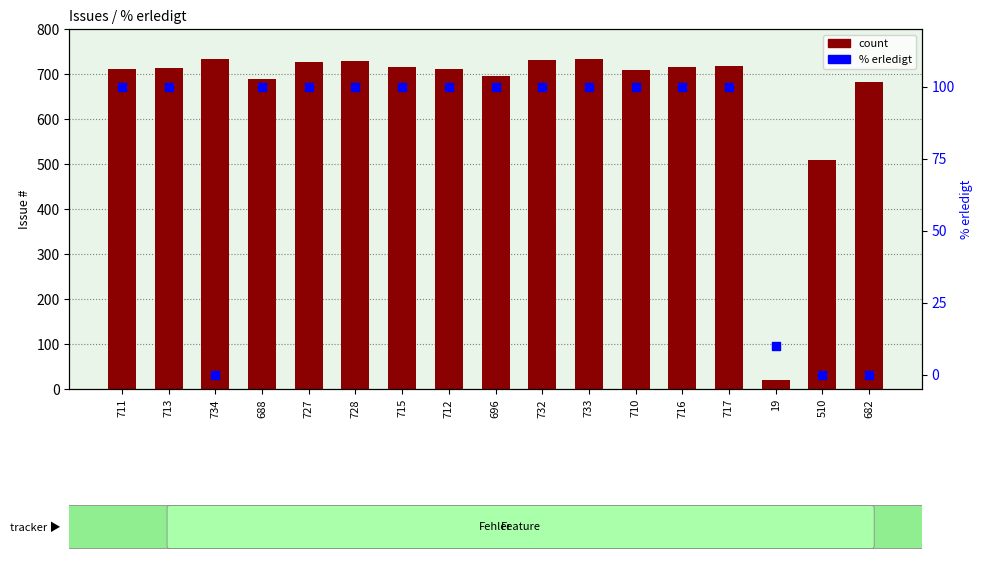

At which category is the sum across all series the highest?

733